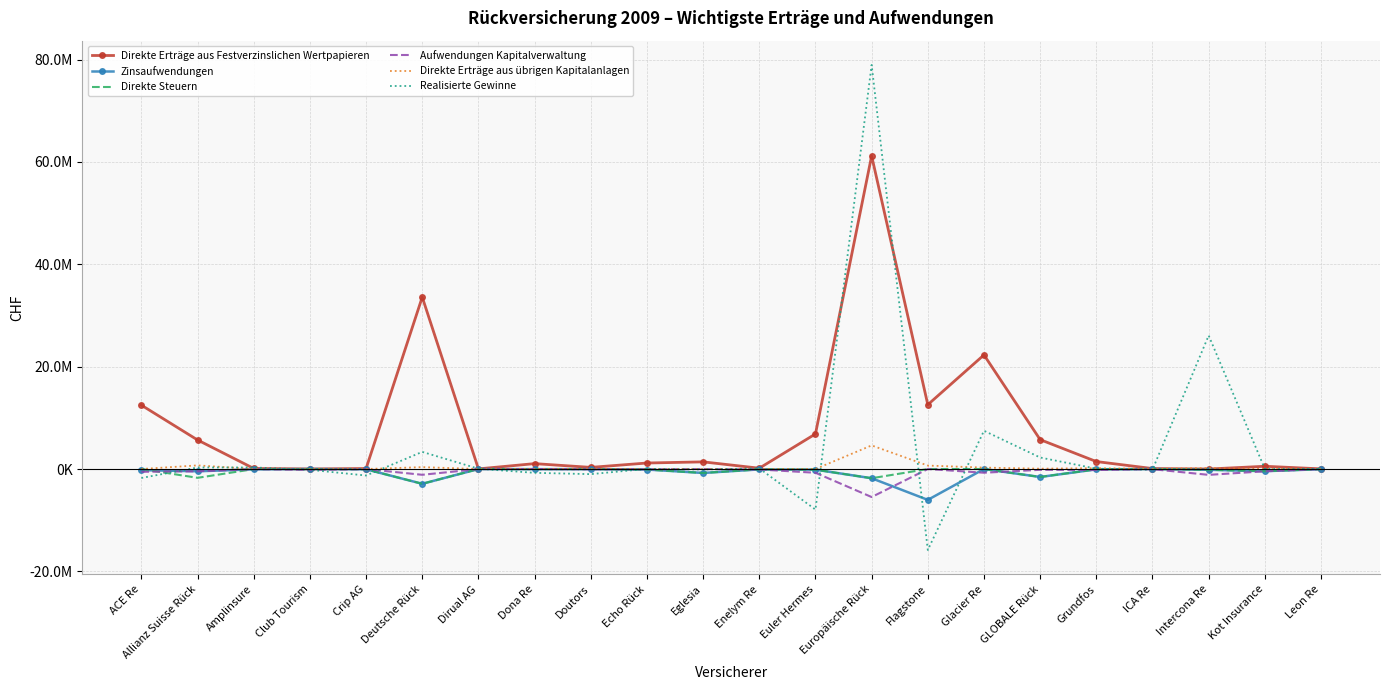

Read the Direkte Erträge aus Festverzinslichen Wertpapieren value at Kot Insurance, to the nearest 100.

535800